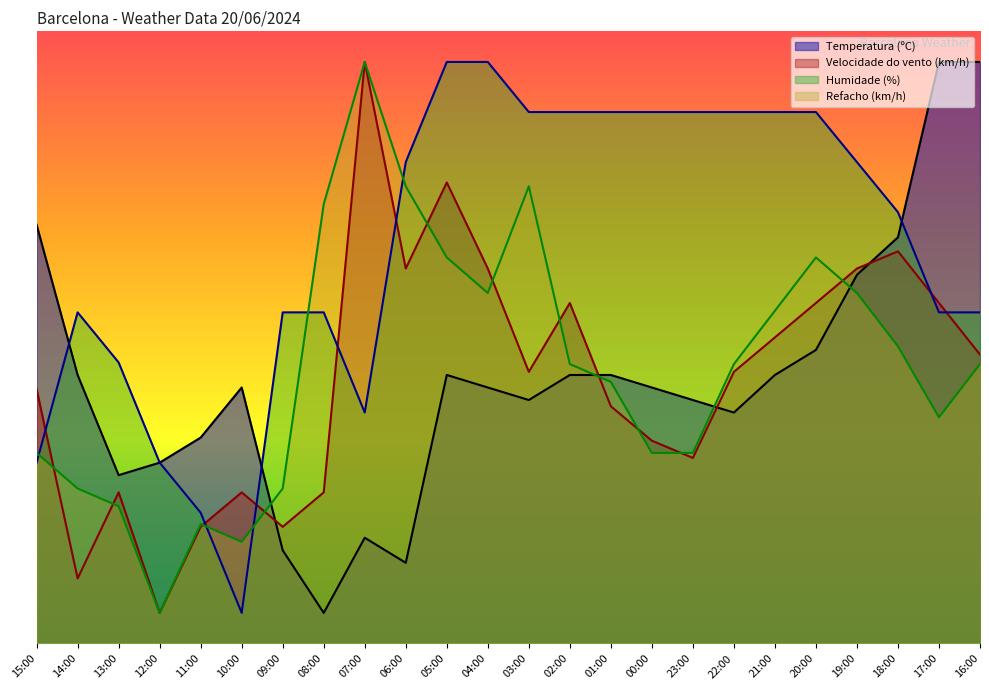

Which label corresponds to the largest value in the chart?

17:00